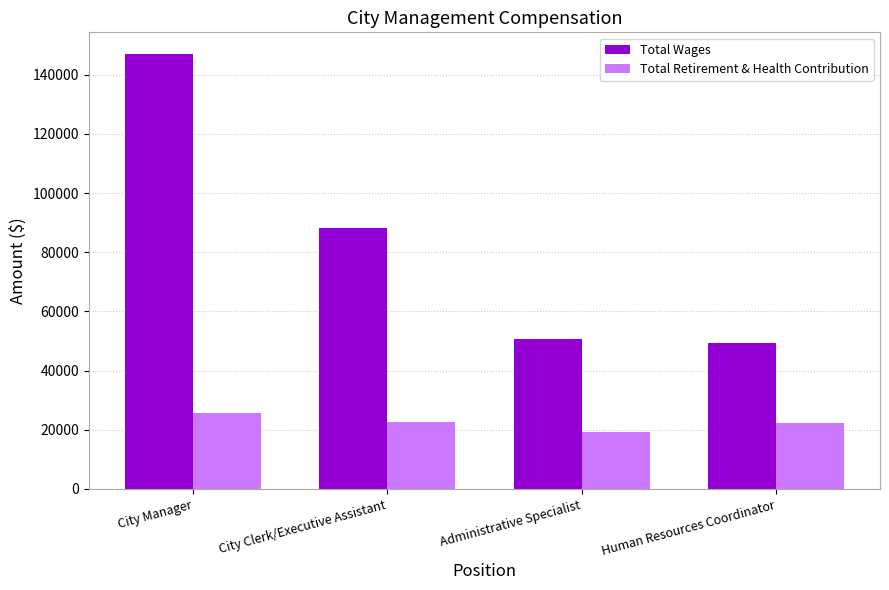

How many groups of bars are there?

4